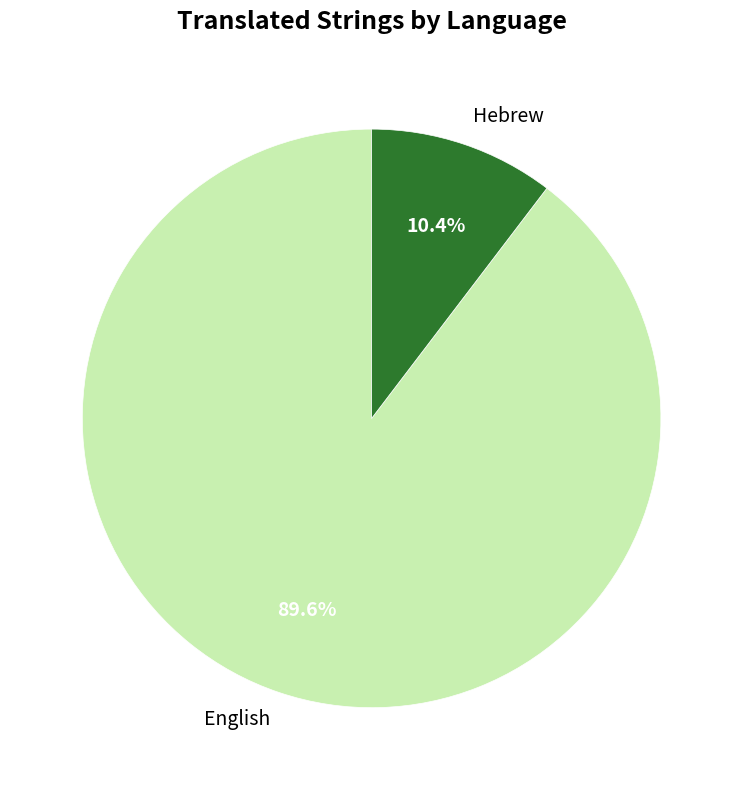

Which category has the smallest portion of the pie?

Hebrew